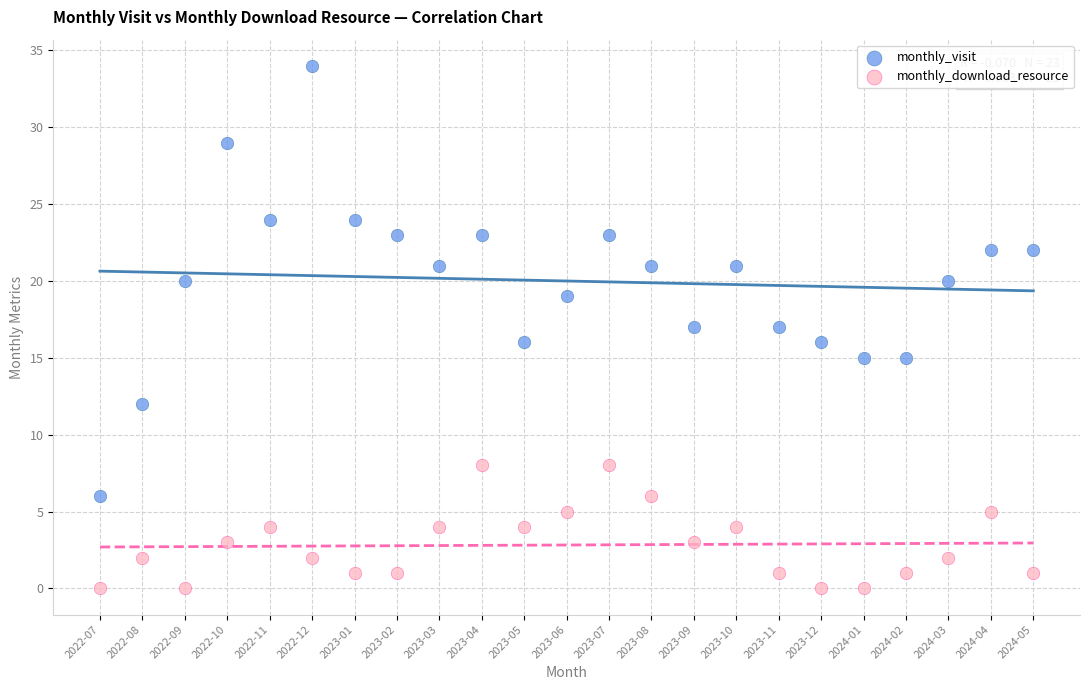

Which series contains the lowest Y value?

monthly_download_resource